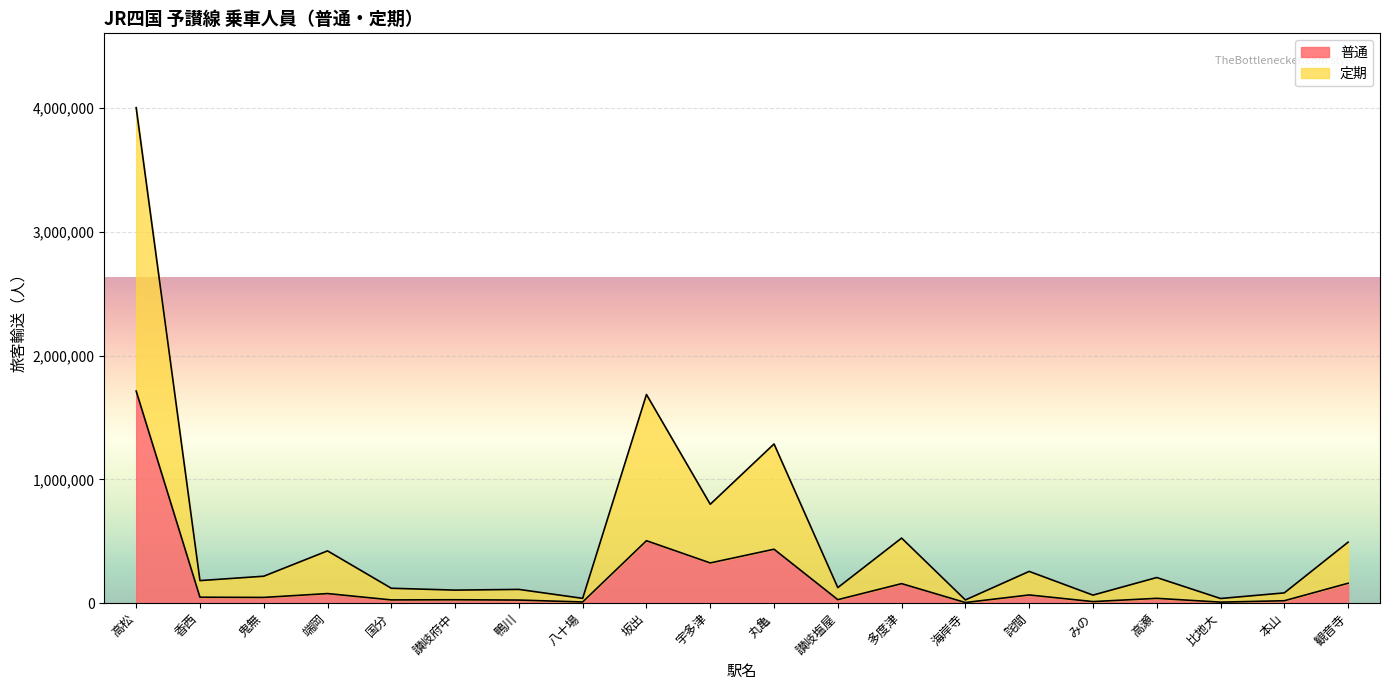

In 定期, how many points are lower than both neighbors (excluding endpoints)?

8